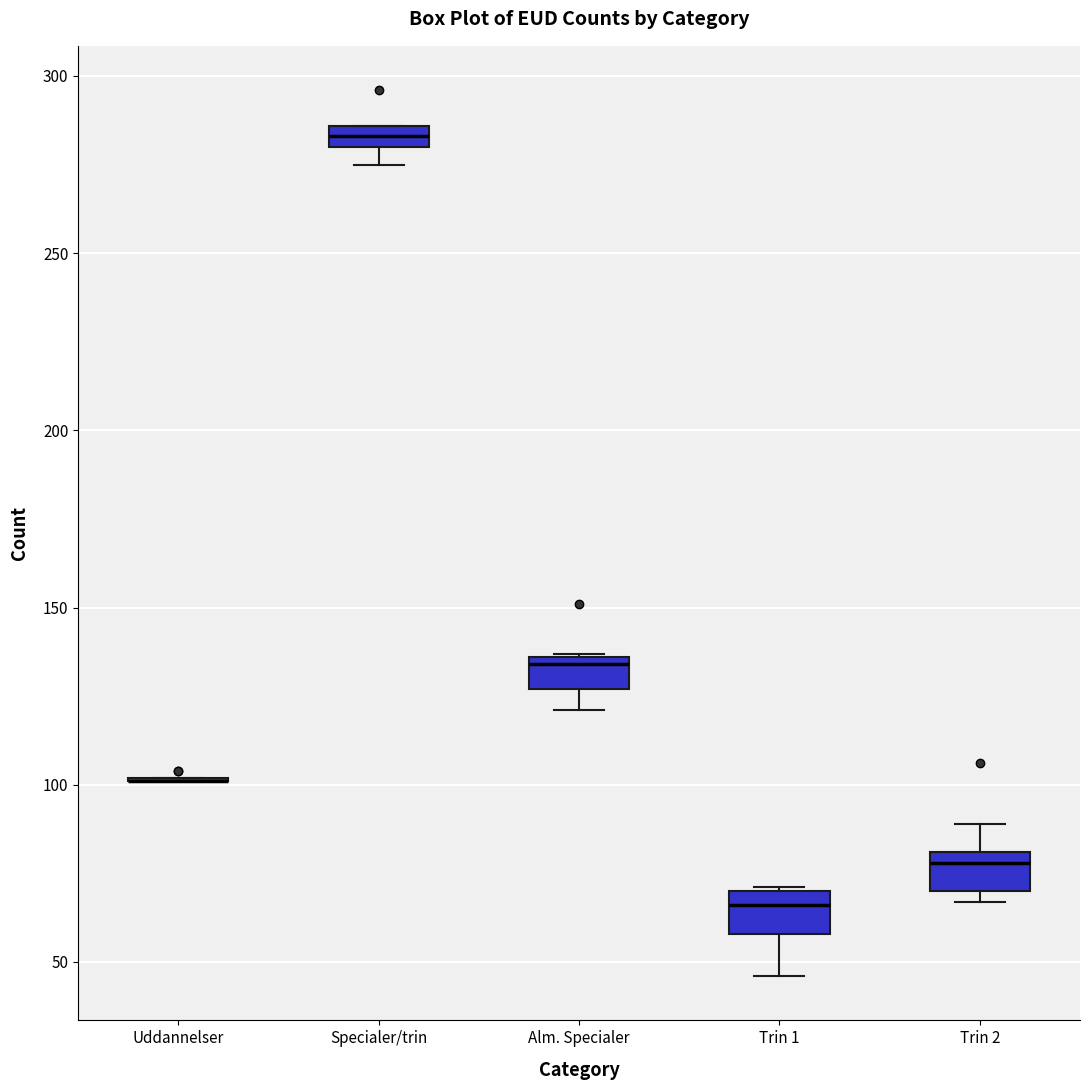

Where is the lower edge of the box for Specialer/trin on the y-axis? The values are not printed on the chart, so give them approximately, as read against the axis.

280